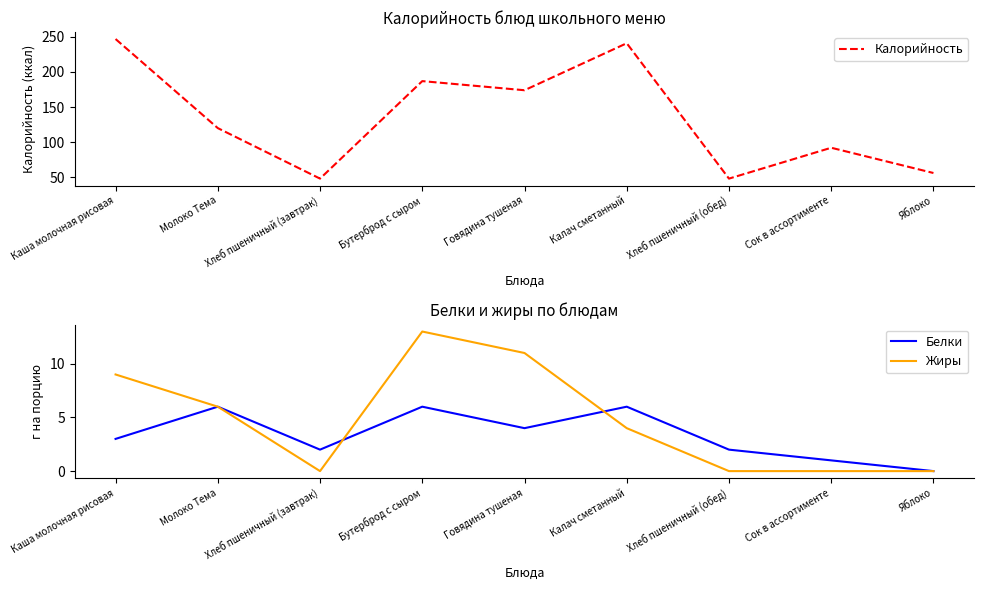

What is the difference between the Калорийность values at Хлеб пшеничный (завтрак) and Каша молочная рисовая?

199